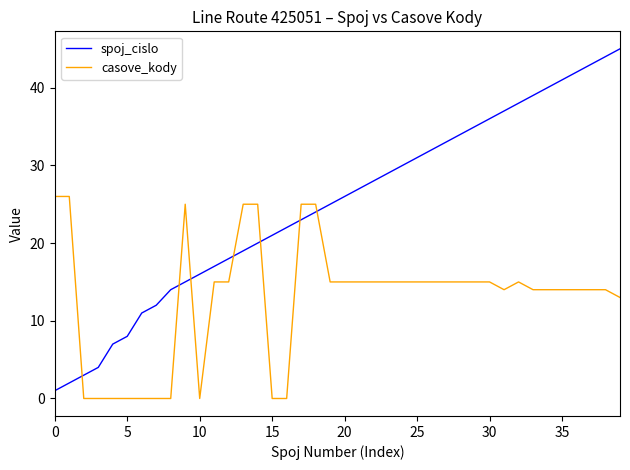

Count the number of data series in this chart.

2